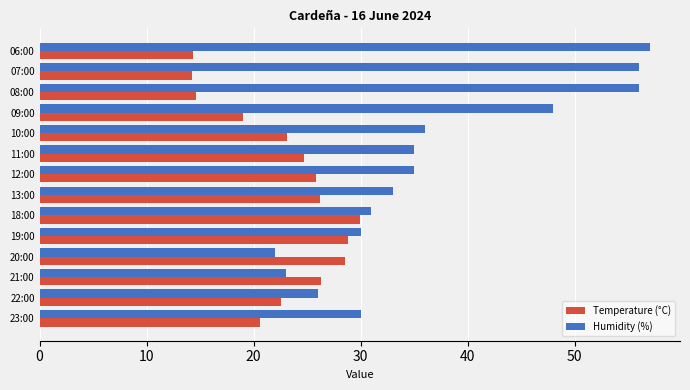

What is the sum of all Temperature (°C) values?

318.6